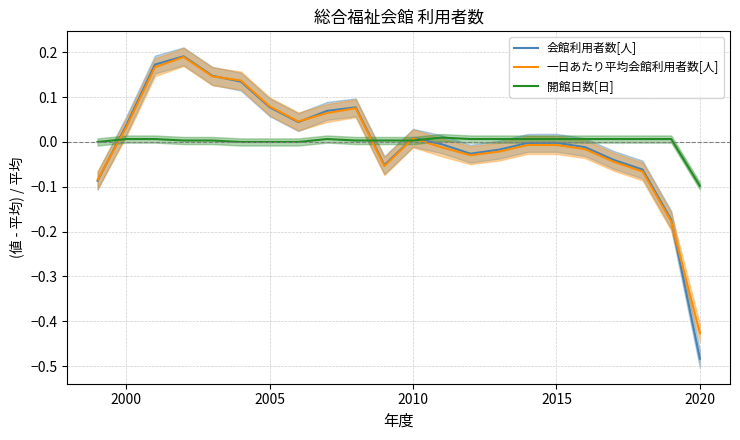

Which category has the lowest value in the 会館利用者数[人] series?

2020